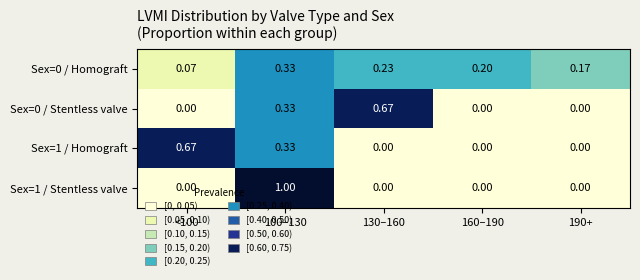

Is the value of Sex=1 / Homograft at 100–130 greater than the value of Sex=0 / Homograft at 190+?

Yes